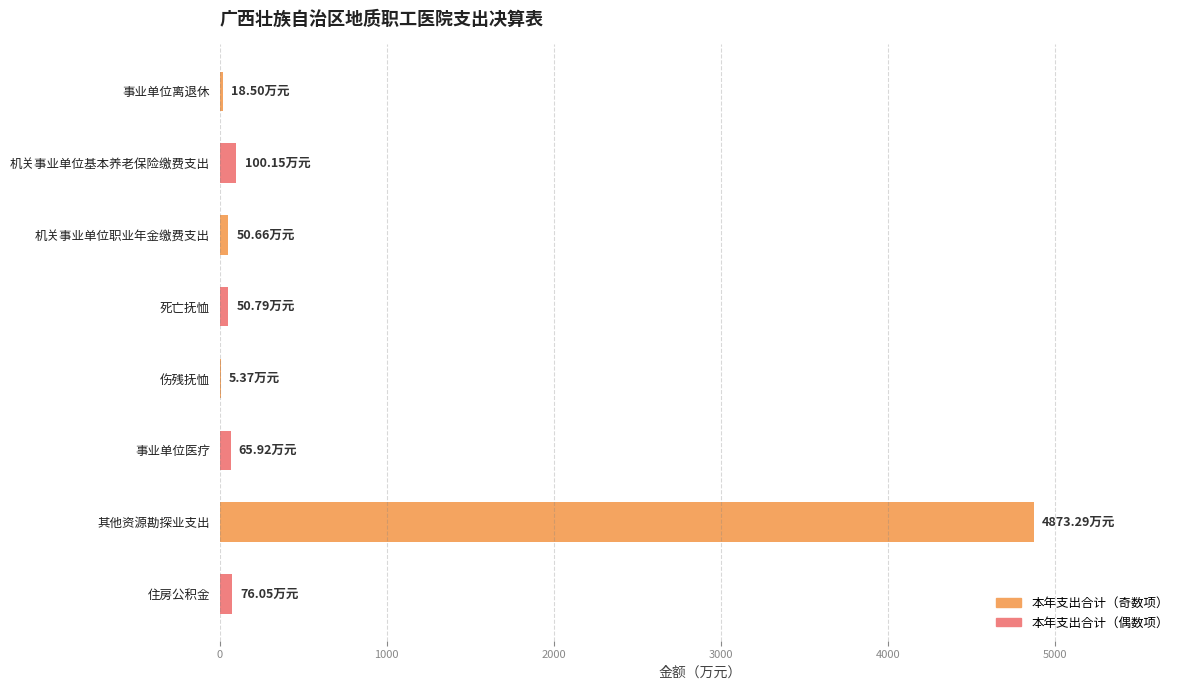

Which label corresponds to the largest value in the chart?

其他资源勘探业支出